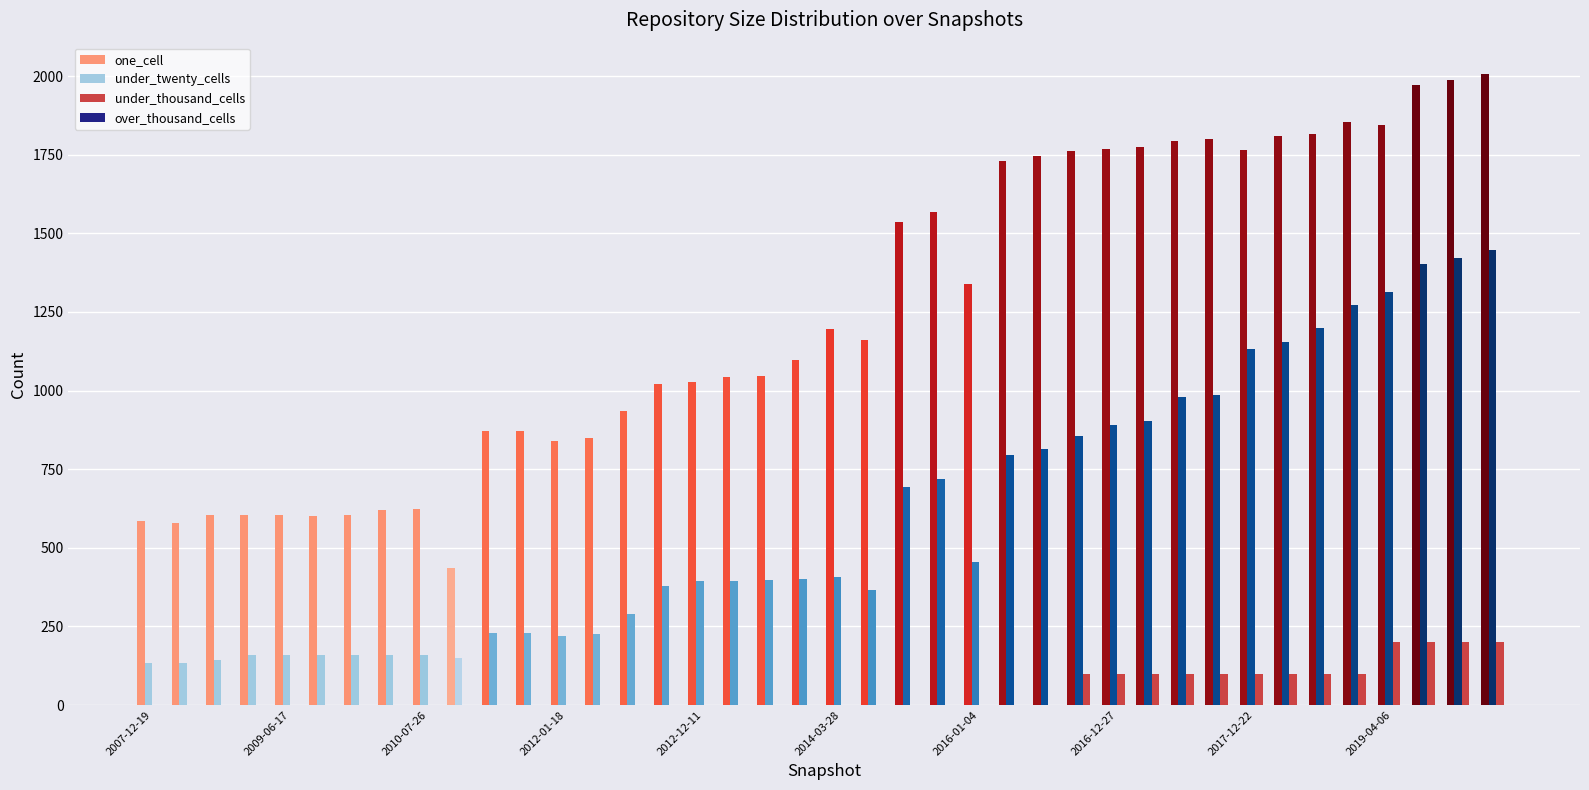

What is the sum of all under_twenty_cells values?

23885